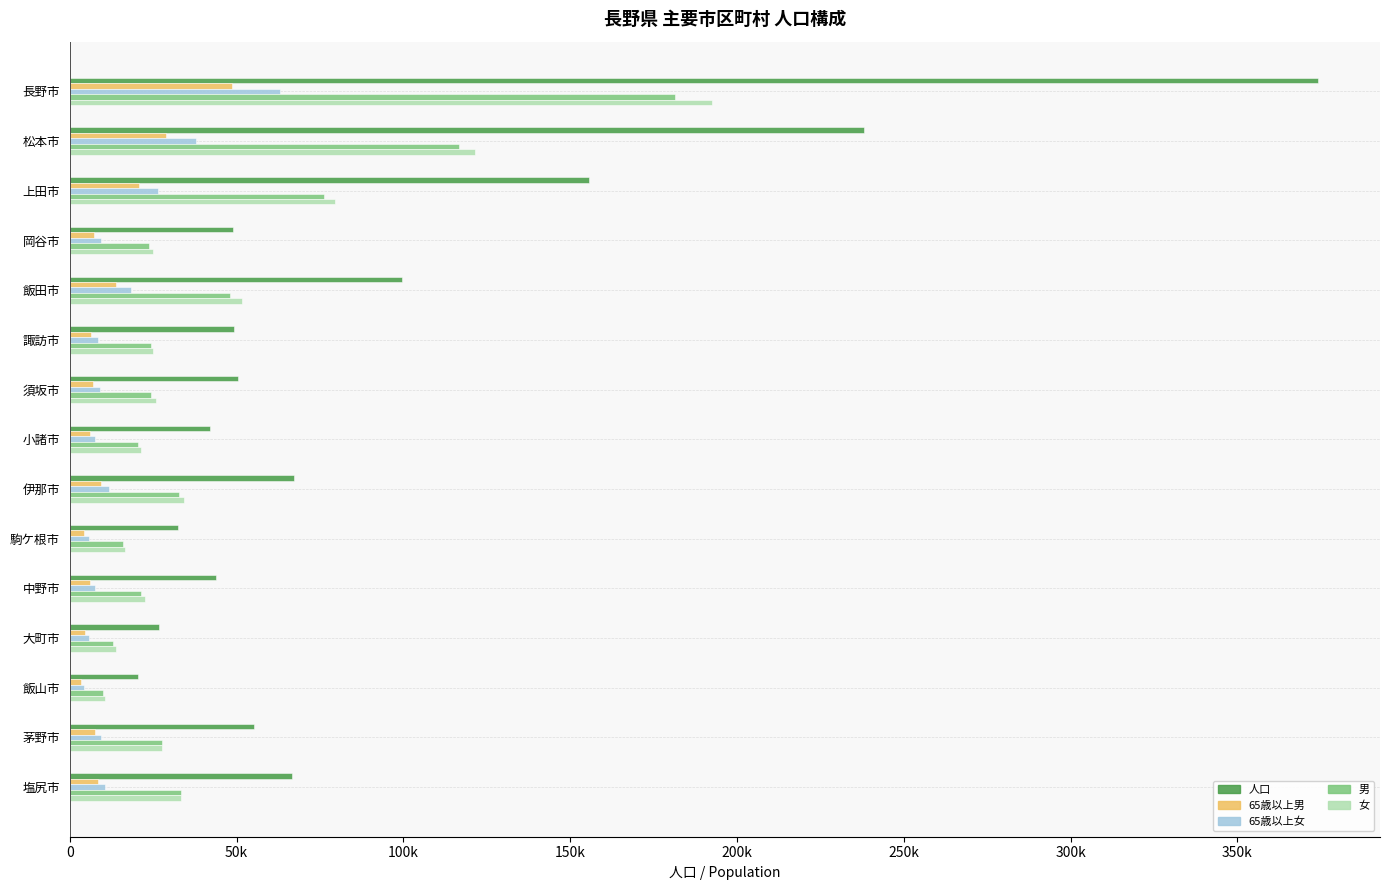

What are all the series names shown in the legend?

人口, 65歳以上男, 65歳以上女, 男, 女